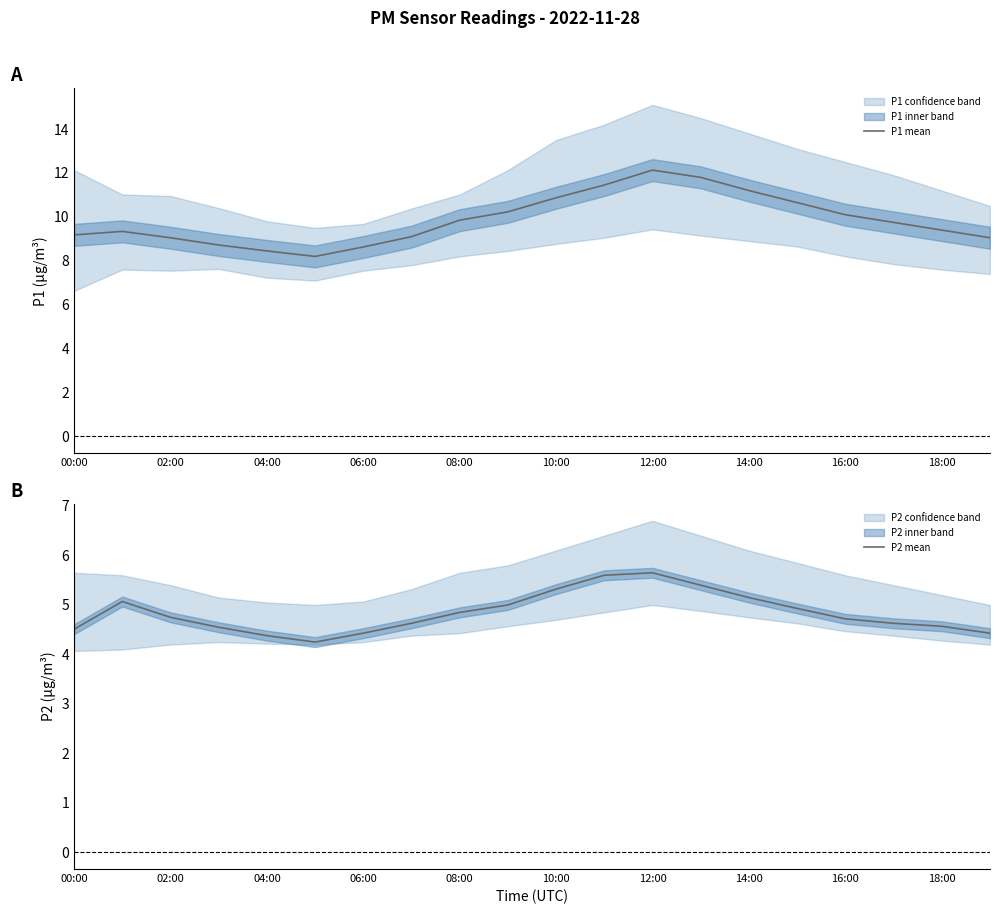

What is the lowest value of the P1 mean series?

8.2